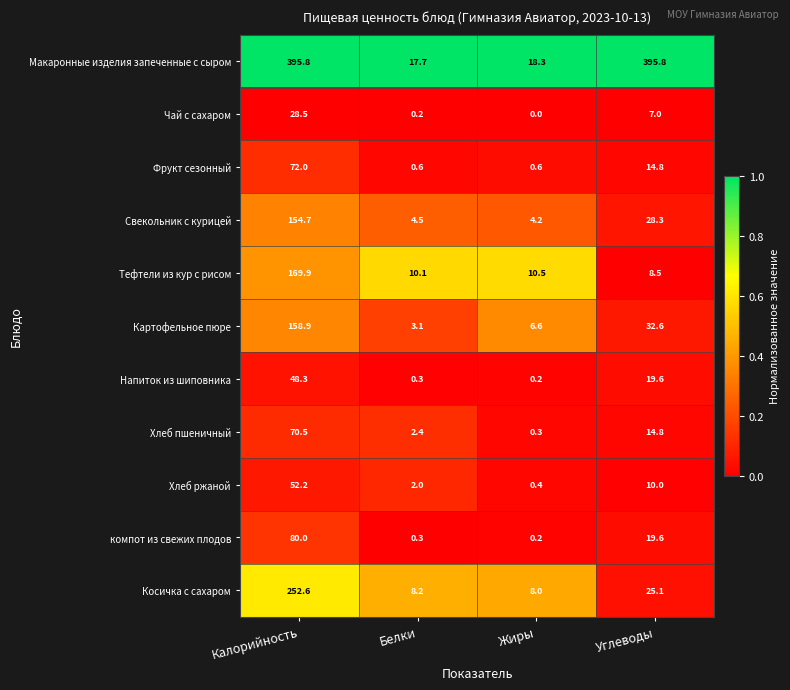

List the series in order of their peak value, highest first.

Макаронные изделия запеченные с сыром, Косичка с сахаром, Тефтели из кур с рисом, Картофельное пюре, Свекольник с курицей, компот из свежих плодов, Фрукт сезонный, Хлеб пшеничный, Хлеб ржаной, Напиток из шиповника, Чай с сахаром